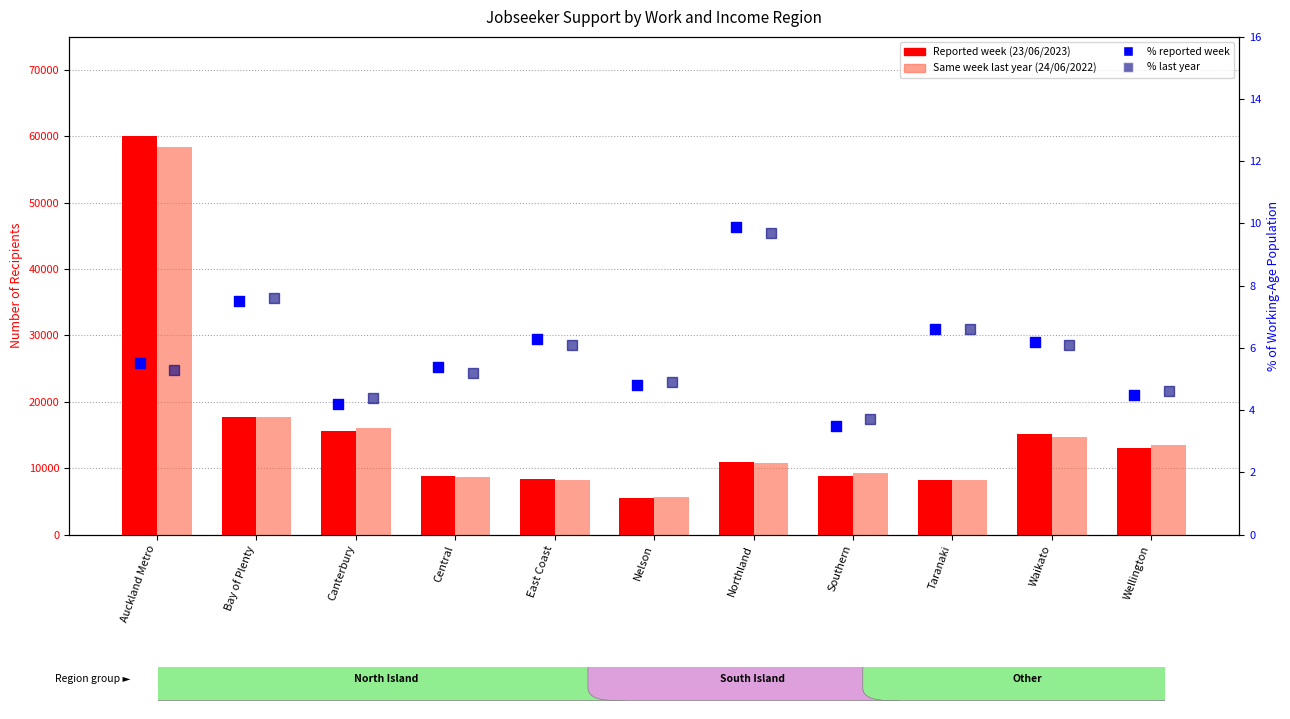

Which series has the largest total across all categories?

Reported week (23/06/2023)